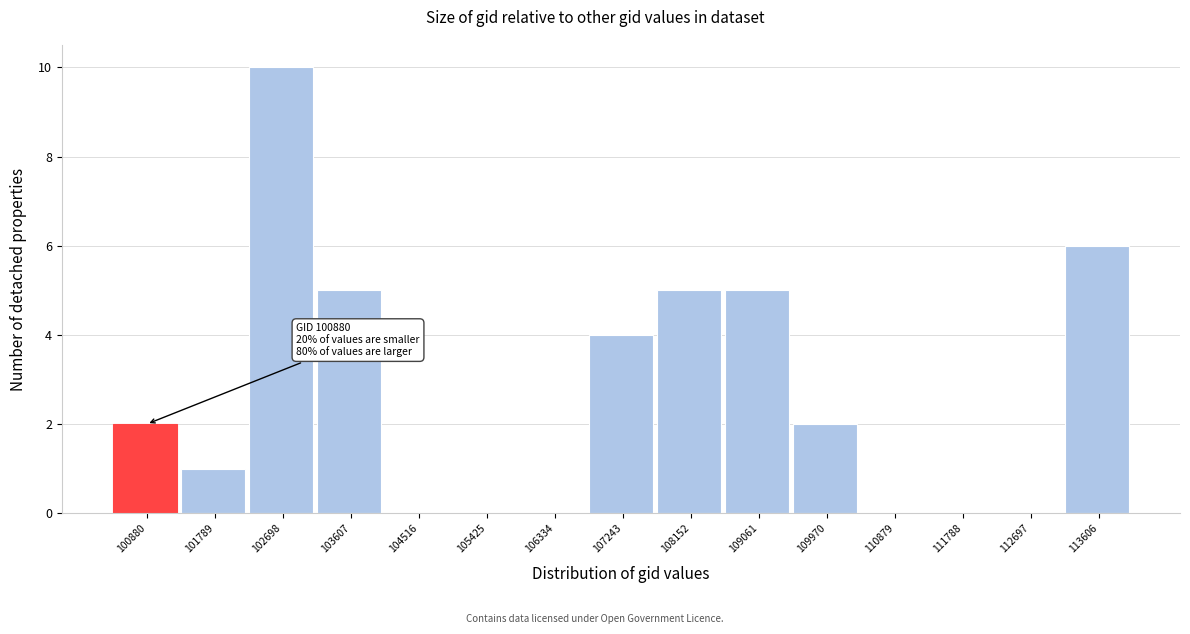

Reading left to right, extract all data points from this chart.

100880=2	101789=1	102698=10	103607=5	104516=0	105425=0	106334=0	107243=4	108152=5	109061=5	109970=2	110879=0	111788=0	112697=0	113606=6